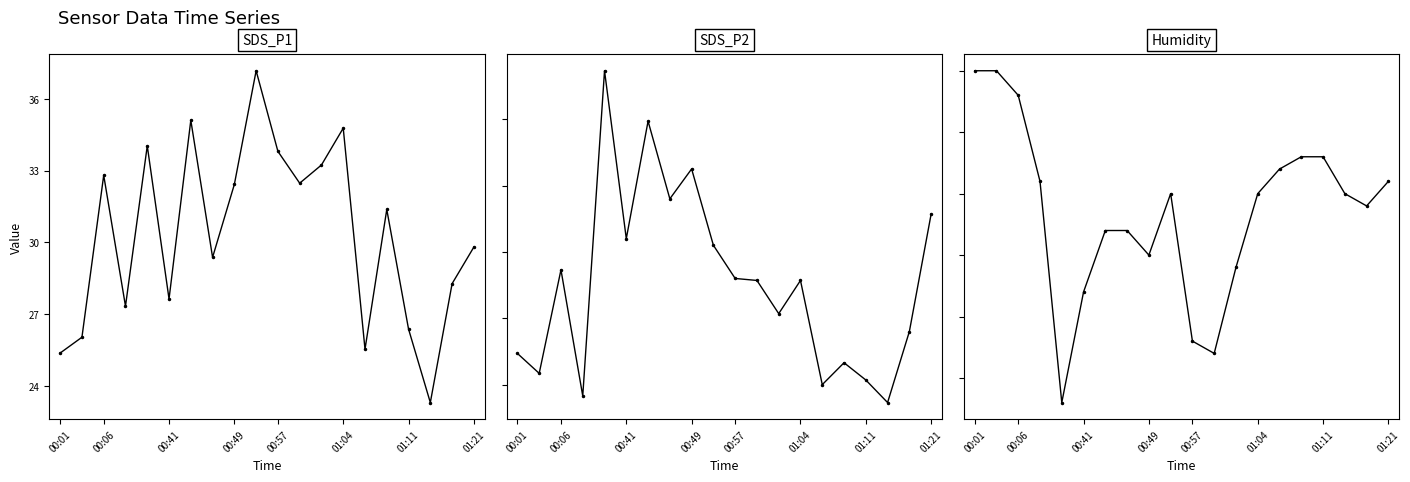

The SDS_P1 series shows 42.2 at 00:06. True or false?

False